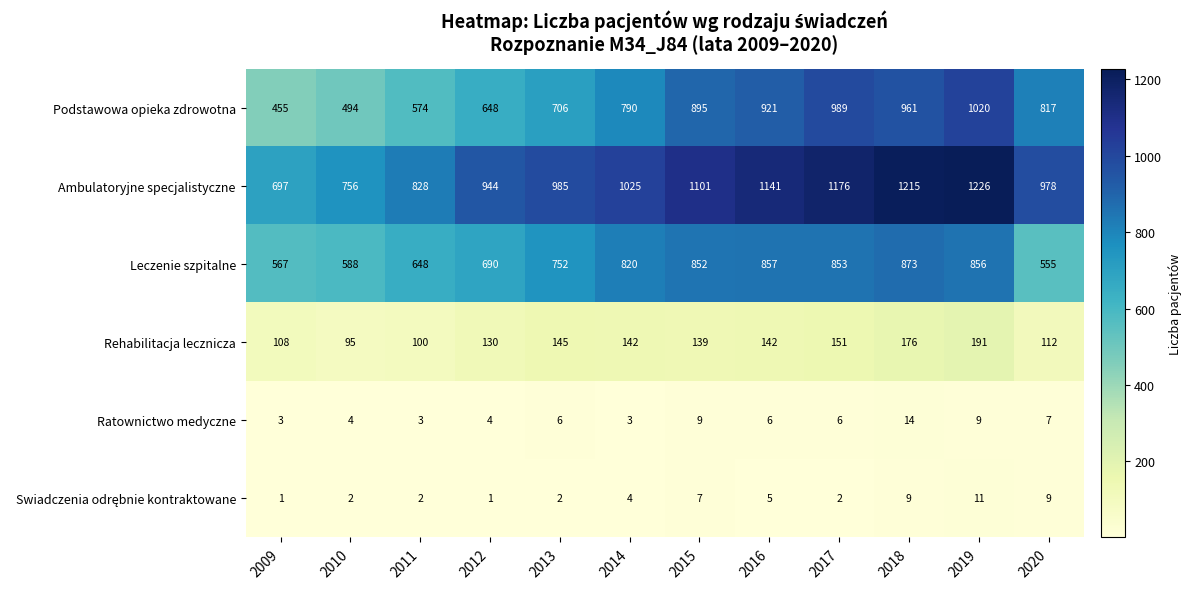

What is the sum of all Leczenie szpitalne values?

8911